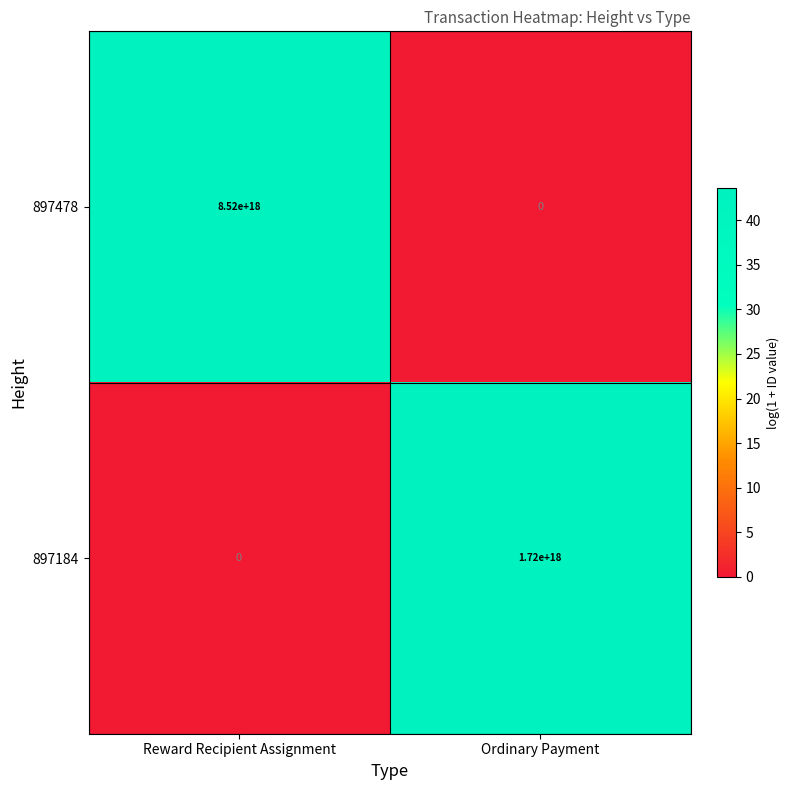

Where is 897184 nearest to the value 860000000000000000?

Reward Recipient Assignment